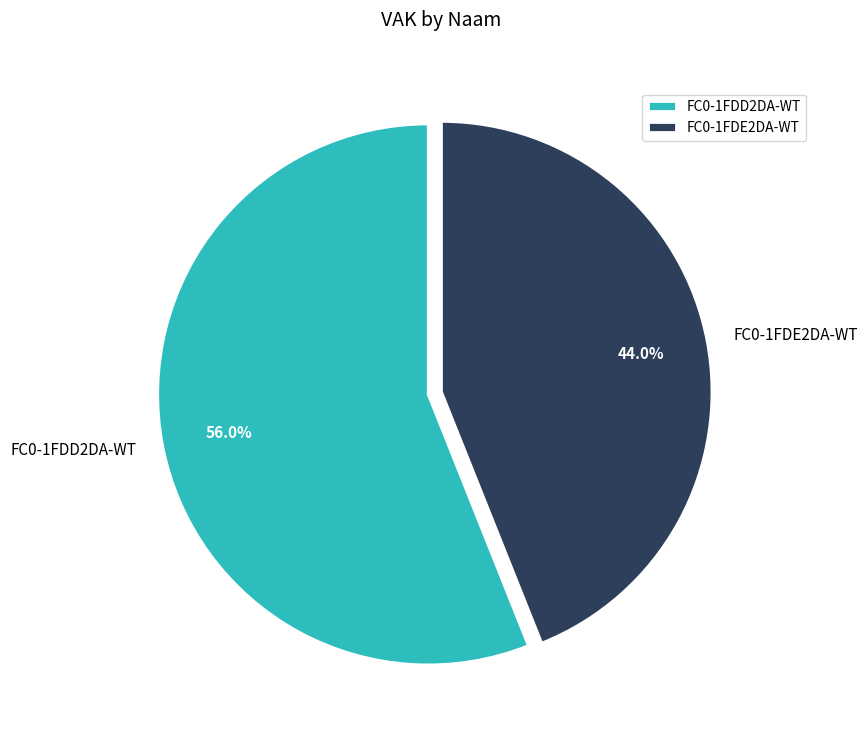

What portion of the pie excludes FC0-1FDE2DA-WT?

56.0%